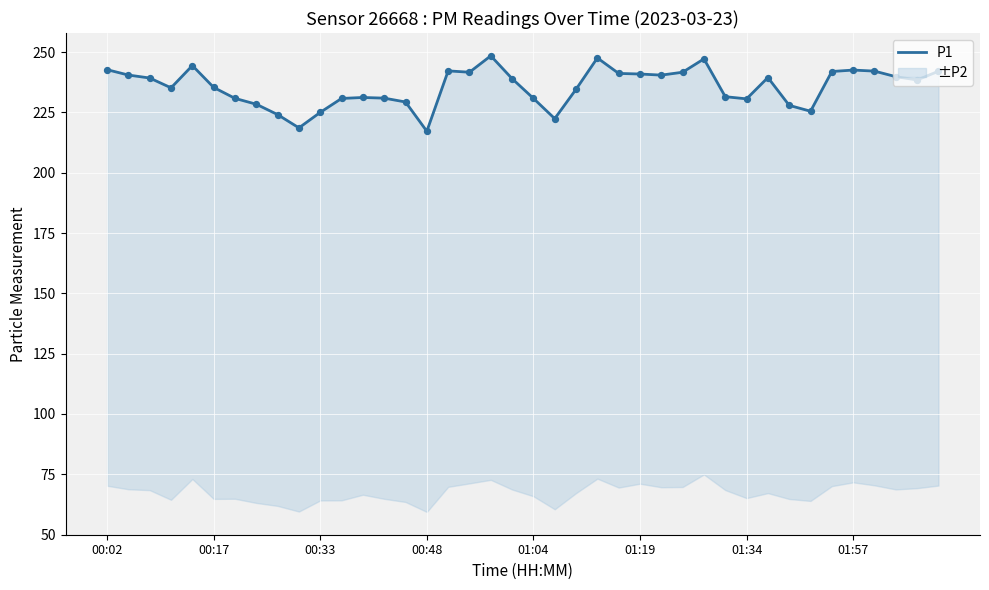

Approximately how many times larger is the value at 29 compared to 23?

0.9